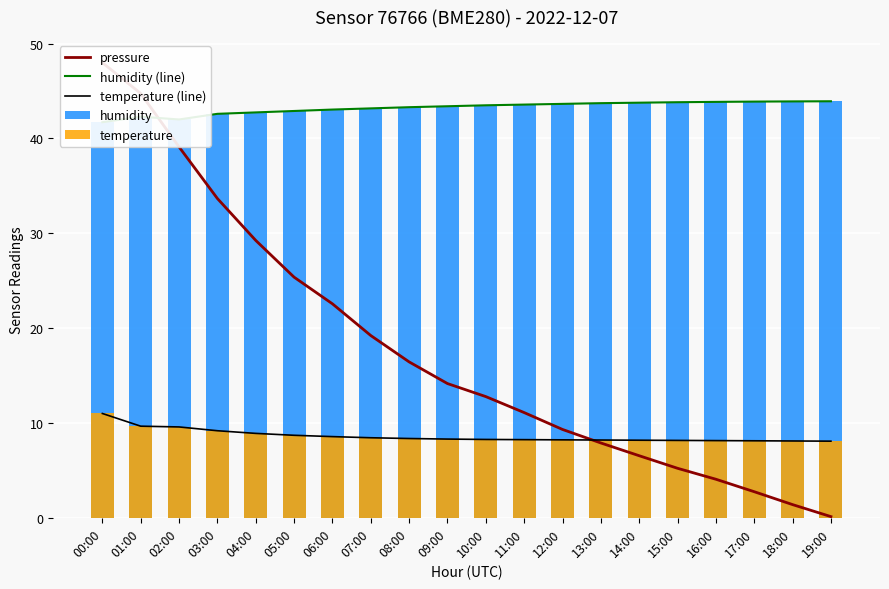

What is the sum of all temperature values?

172.4